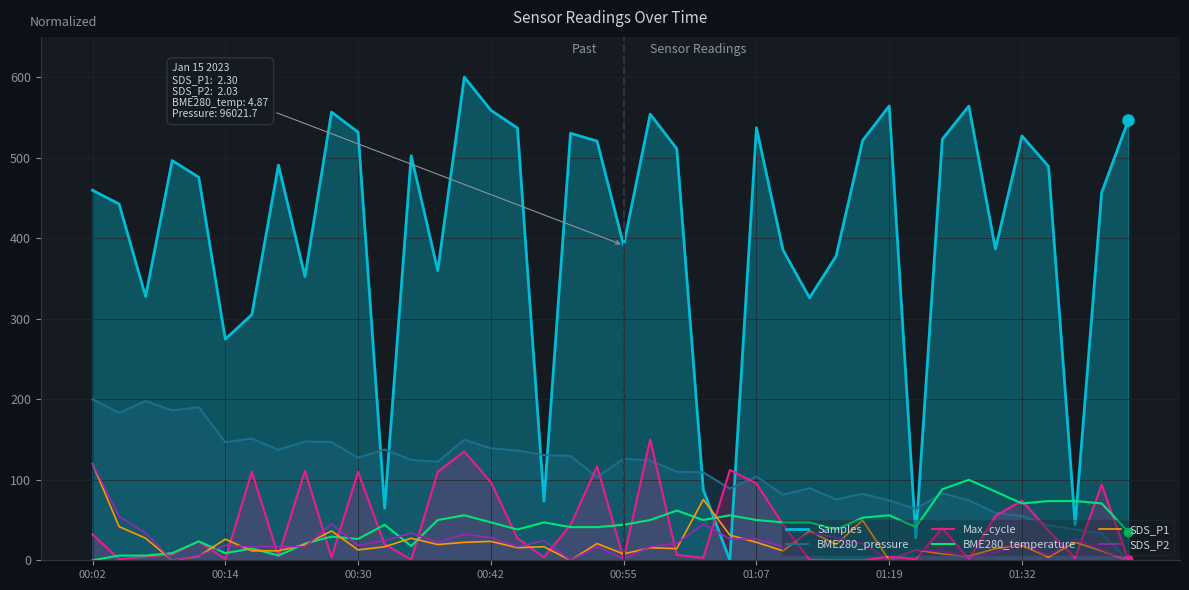

Which series ends up on top after the final intersection of Samples and BME280_temperature?

Samples